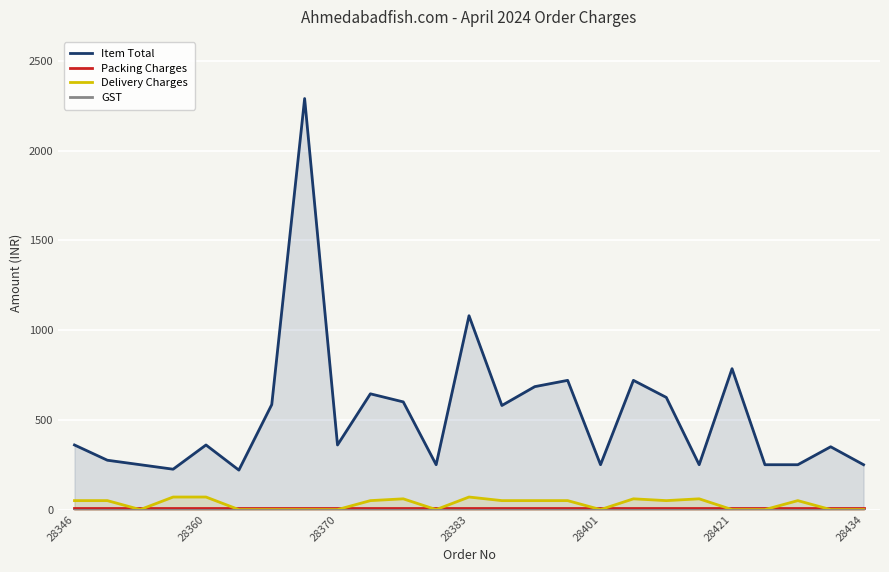

What are all the series names shown in the legend?

Item Total, Packing Charges, Delivery Charges, GST